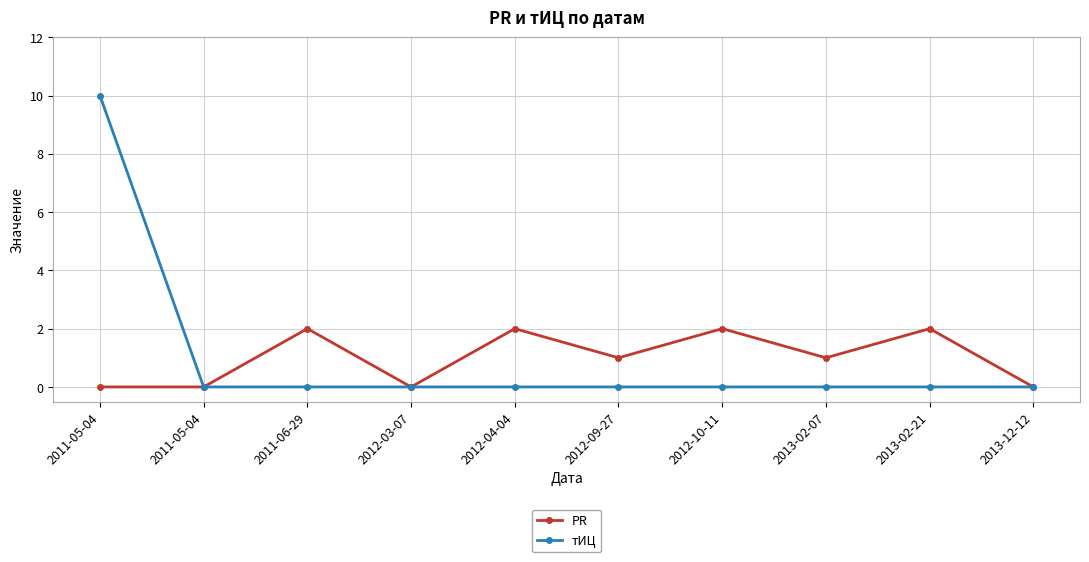

Count the тИЦ values in the range 0 to 1.

9